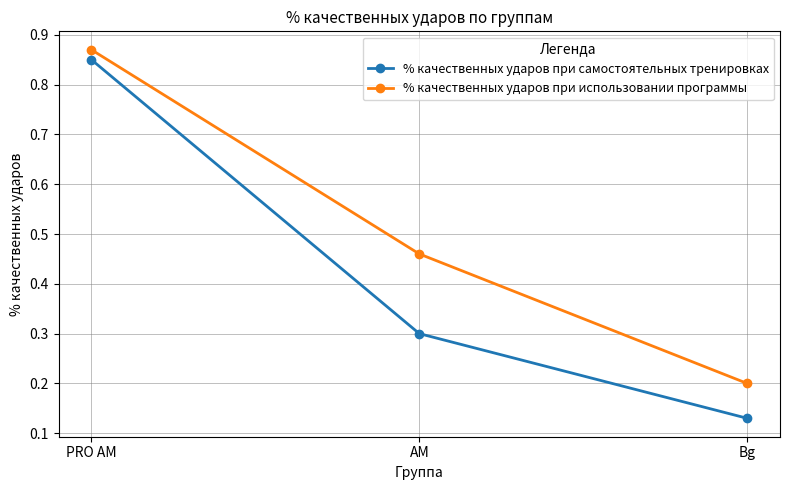

How many lines are shown in the chart?

2